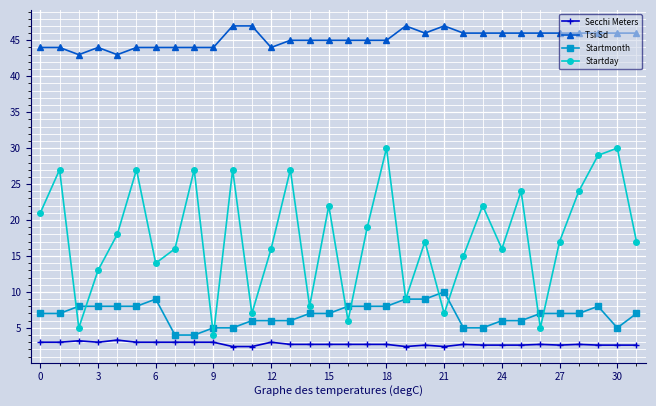

What is the value of the Startday point at the 15th from the left?

8.0